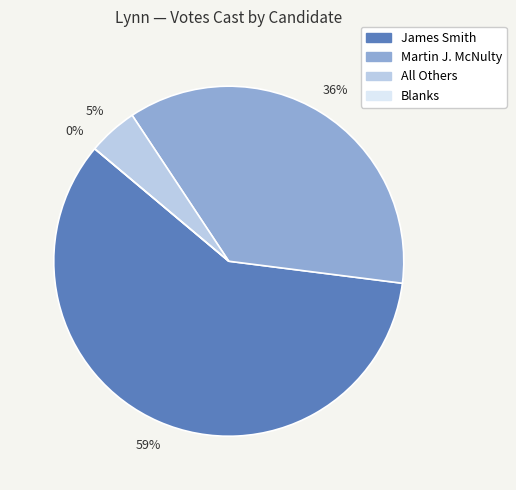

Is there a majority slice in this chart?

Yes